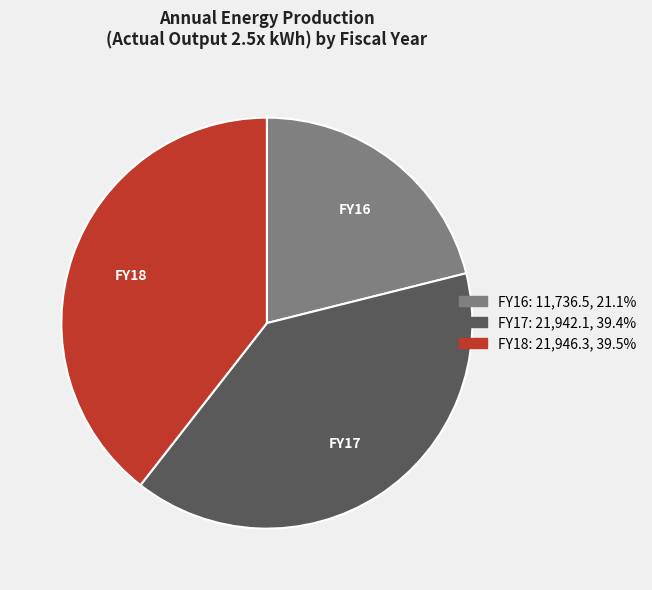

How many slices are in this pie chart?

3